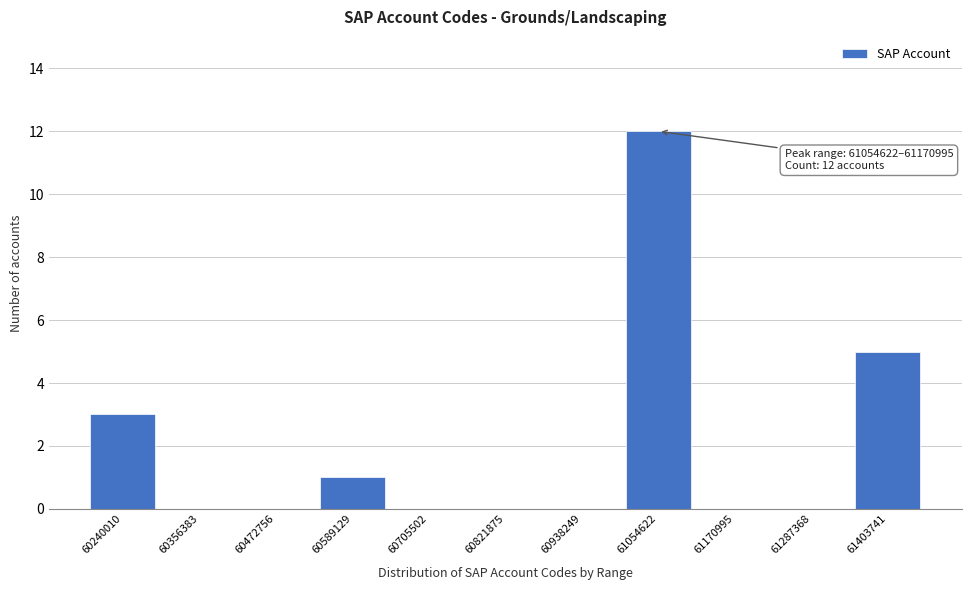

Reading left to right, what are all the values shown in this chart?

60240010=3	60356383=0	60472756=0	60589129=1	60705502=0	60821875=0	60938249=0	61054622=12	61170995=0	61287368=0	61403741=5